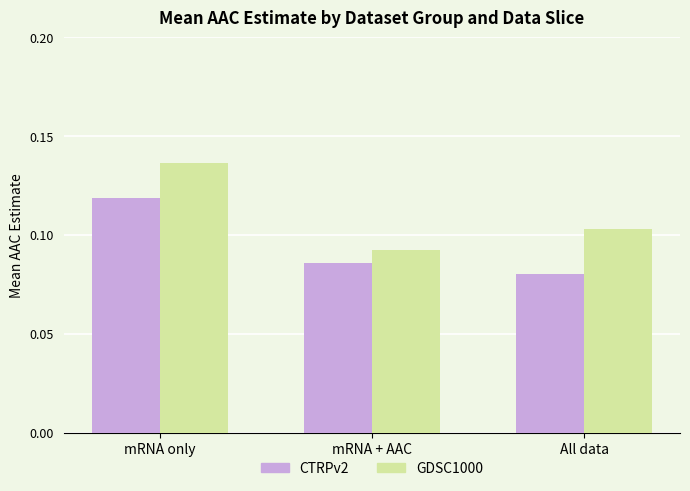

Is it true that GDSC1000 equals 0.2 at mRNA + AAC?

False